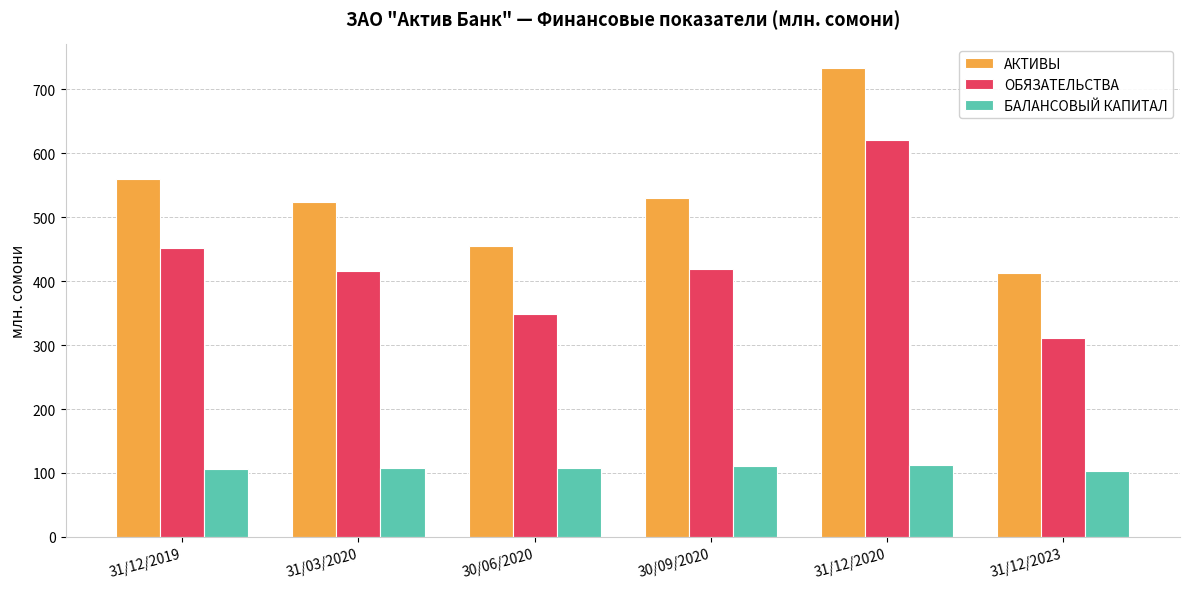

Rank the series by their average value, from highest to lowest.

АКТИВЫ, ОБЯЗАТЕЛЬСТВА, БАЛАНСОВЫЙ КАПИТАЛ